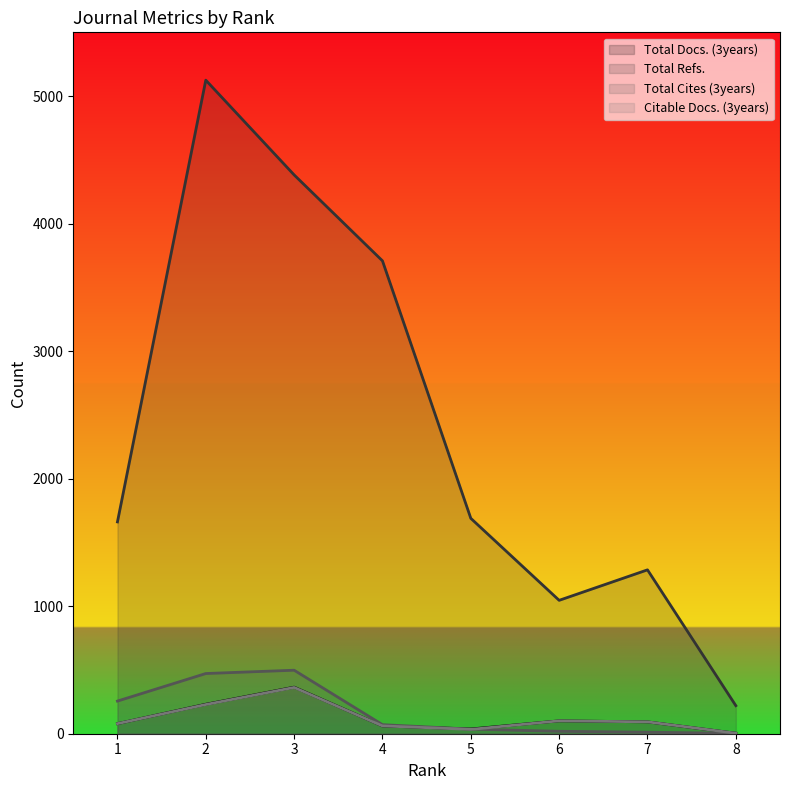

True or false: Total Cites (3years) has a value of 19 at 6.

True